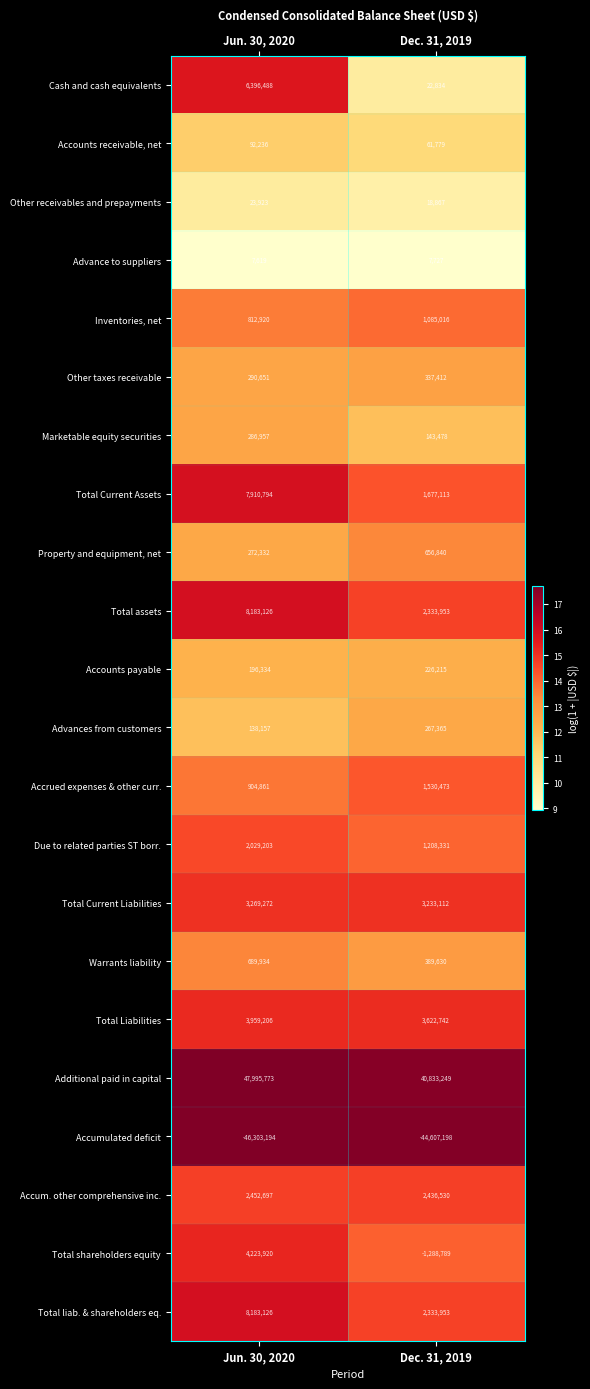

True or false: Advances from customers has a value of 267365 at Dec. 31, 2019.

True